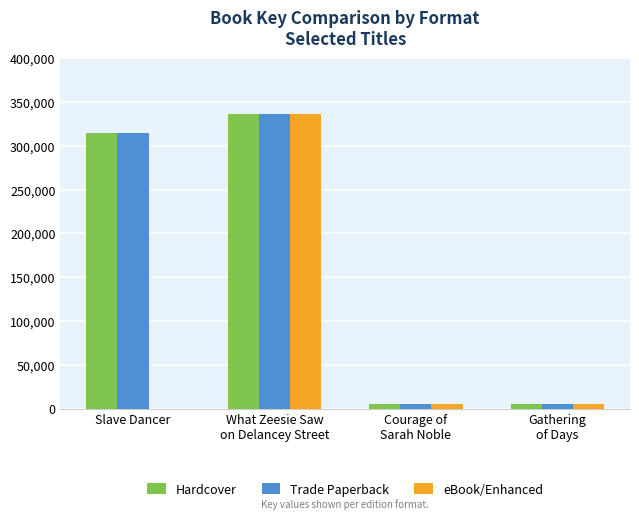

What is the greatest value displayed?

336225